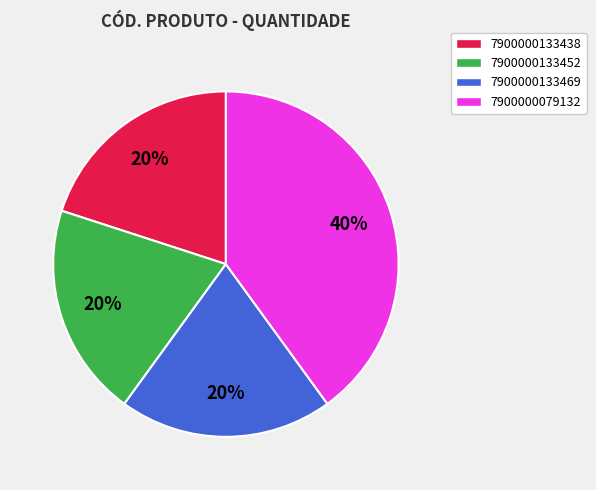

How many slices are in this pie chart?

4